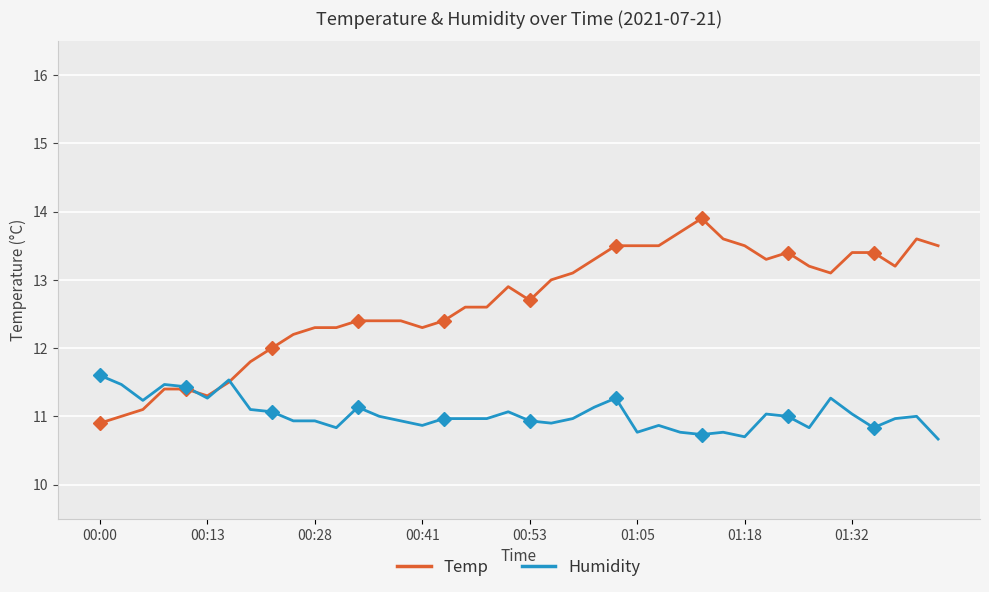

How many intersections are there between Temp and Humidity?

3